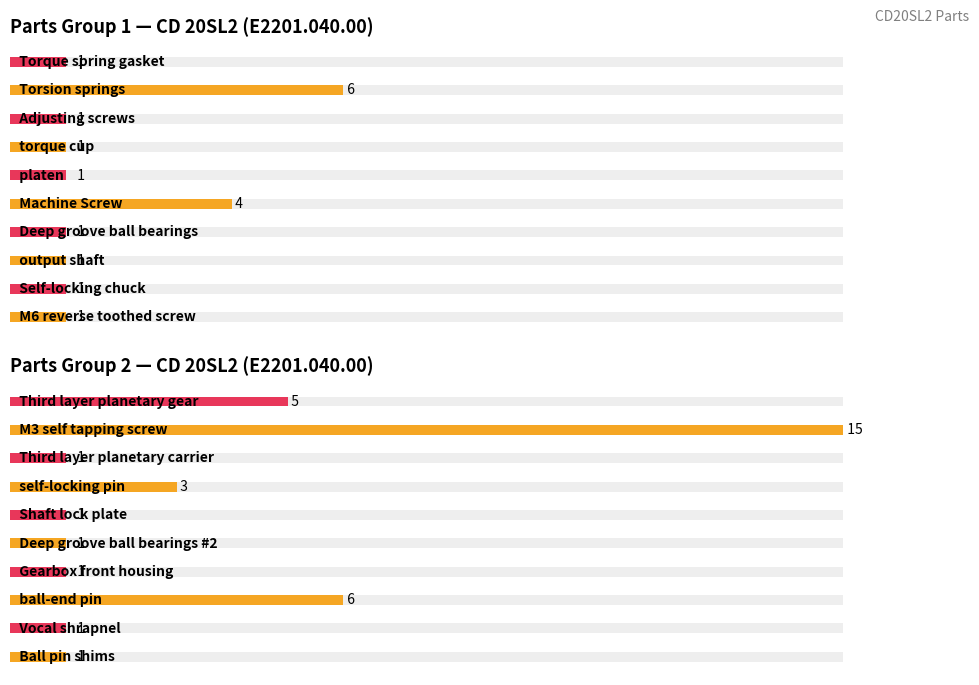

The chart shows a value of 2 at 9. True or false?

False